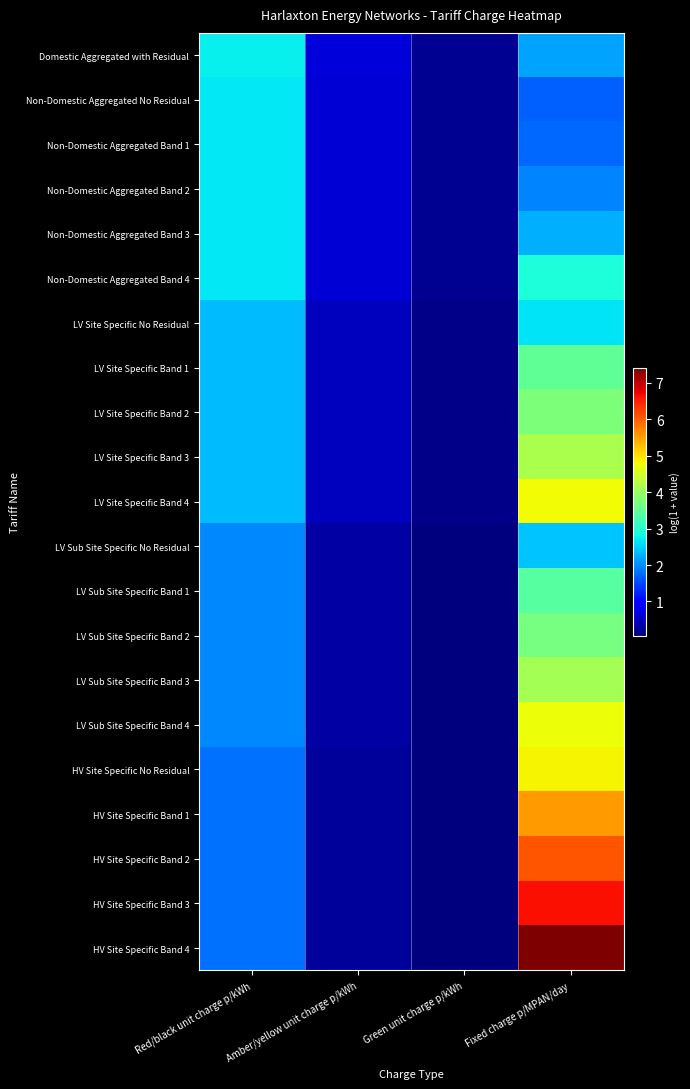

What is the total value across all series at Fixed charge p/MPAN/day?

80.4